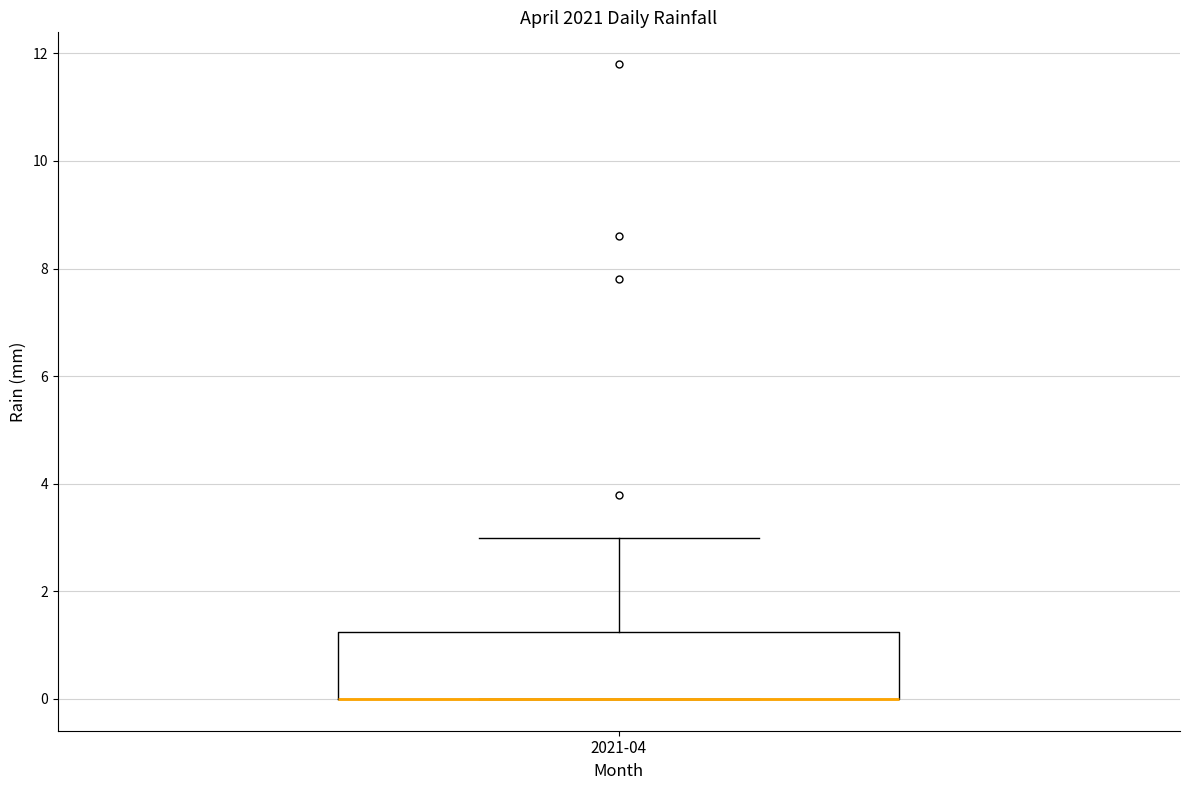

Transcribe this box plot: give where the median line is, the range the box spans, and where the two whiskers end, as read against the y-axis. The values are not printed on the chart, so give them approximately, as read against the axis.

median 0.0 (drawn on the box's lower edge), box 0.0 to 1.2, whiskers 0.0 to 3.0